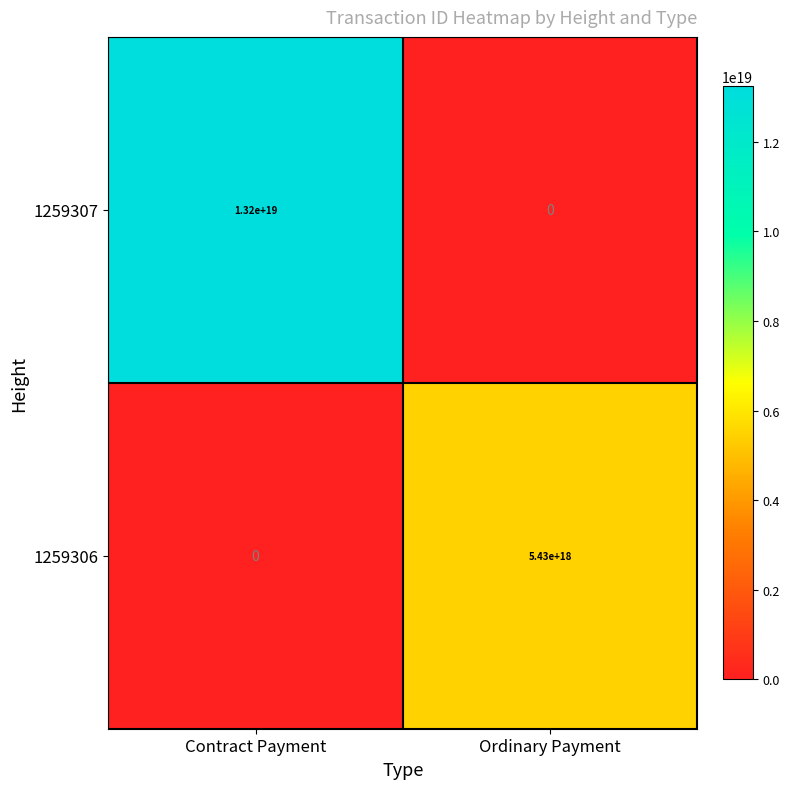

Rank the series by their maximum value, from lowest to highest.

1259306, 1259307